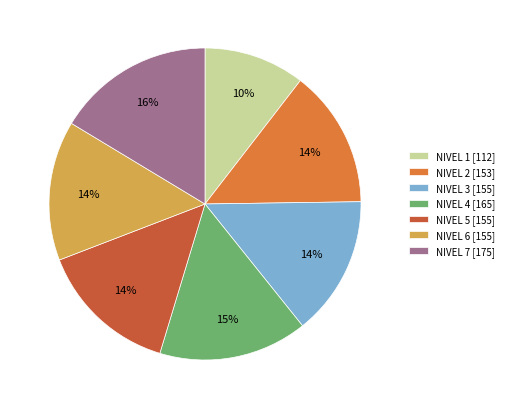

Is the sum of NIVEL 6 [155] and NIVEL 3 [155] greater than half?

No